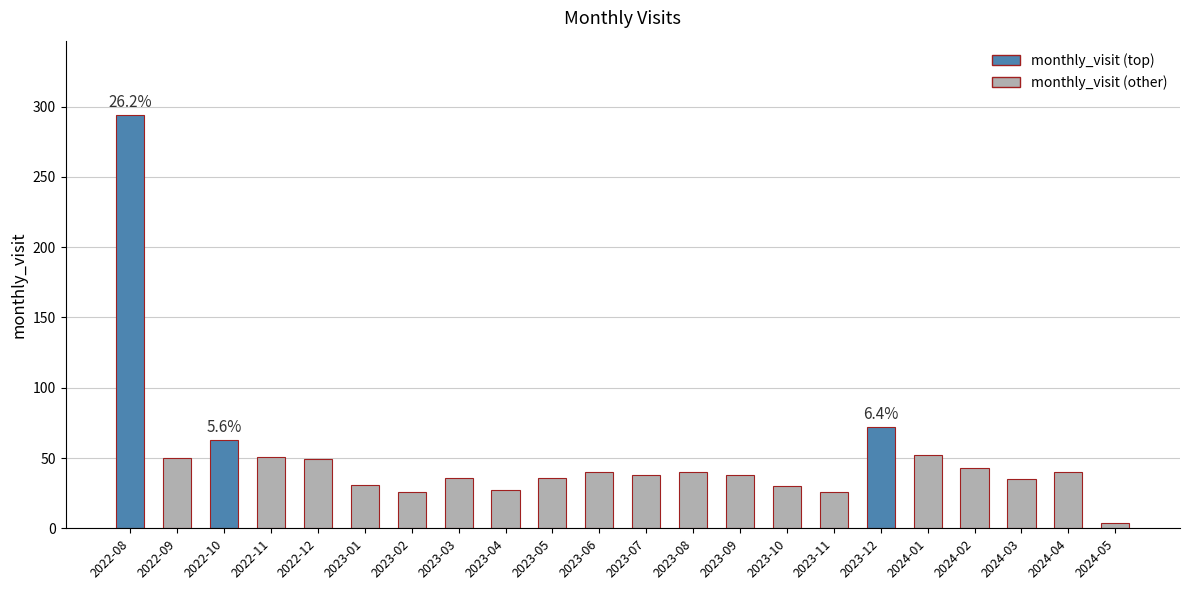

Which category has the lowest value across all series?

2024-05